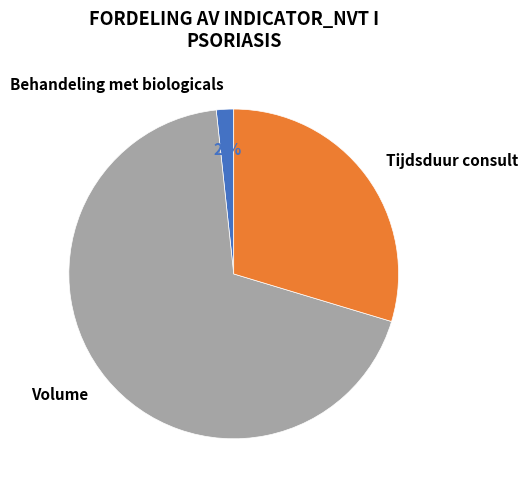

Count the number of slices in the pie.

3